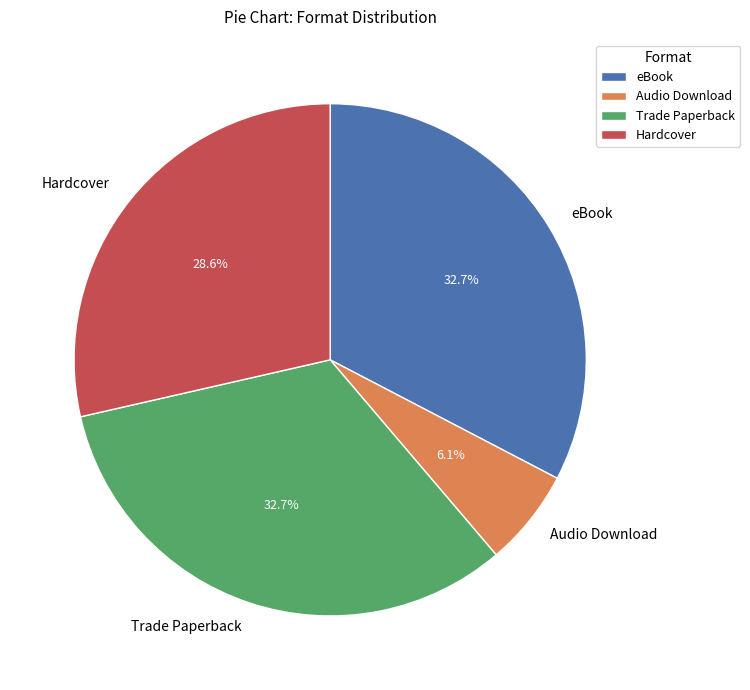

To the nearest percent, what is the difference between the largest and smallest slice percentages?

27%